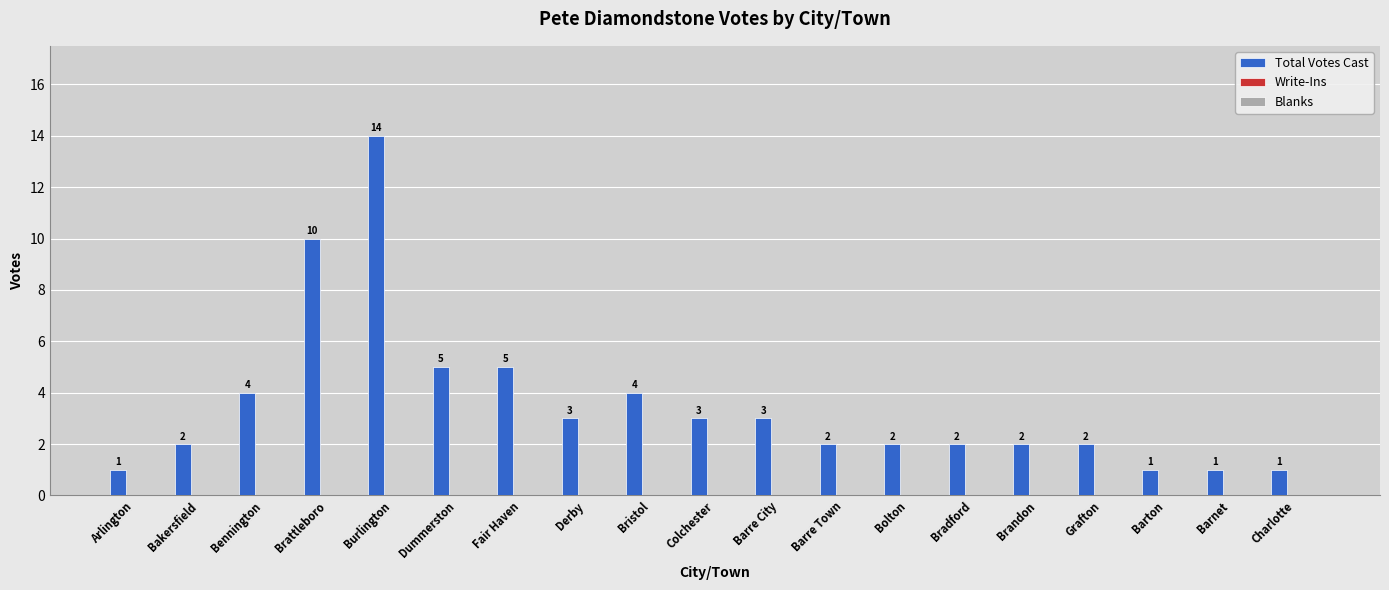

Is it true that the value at Derby is 5?

False